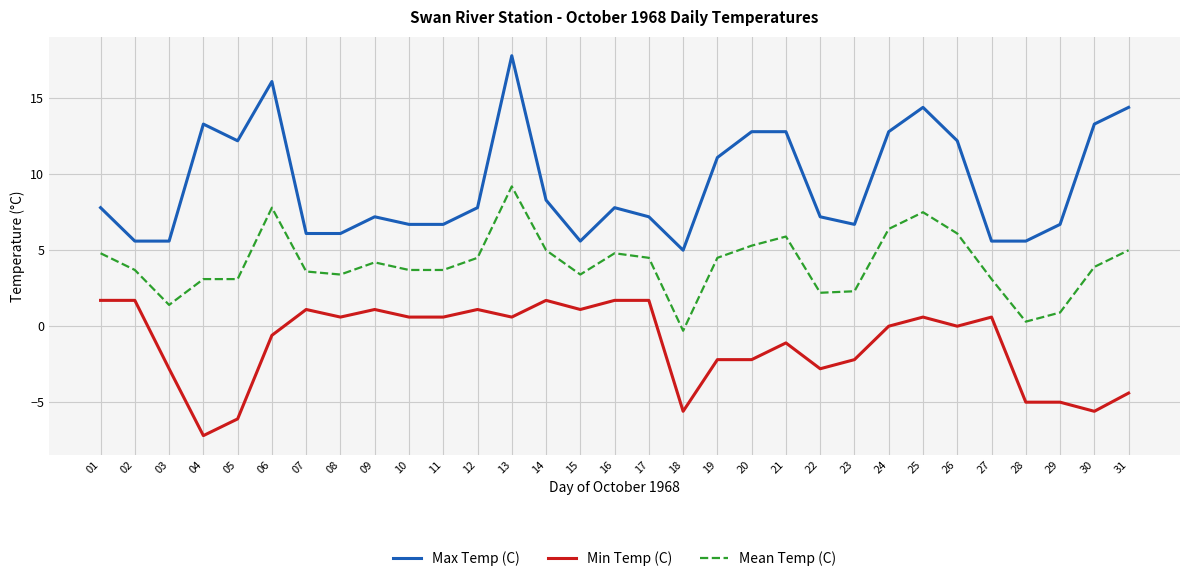

True or false: Max Temp (C) has more than 2 interior local peaks.

True